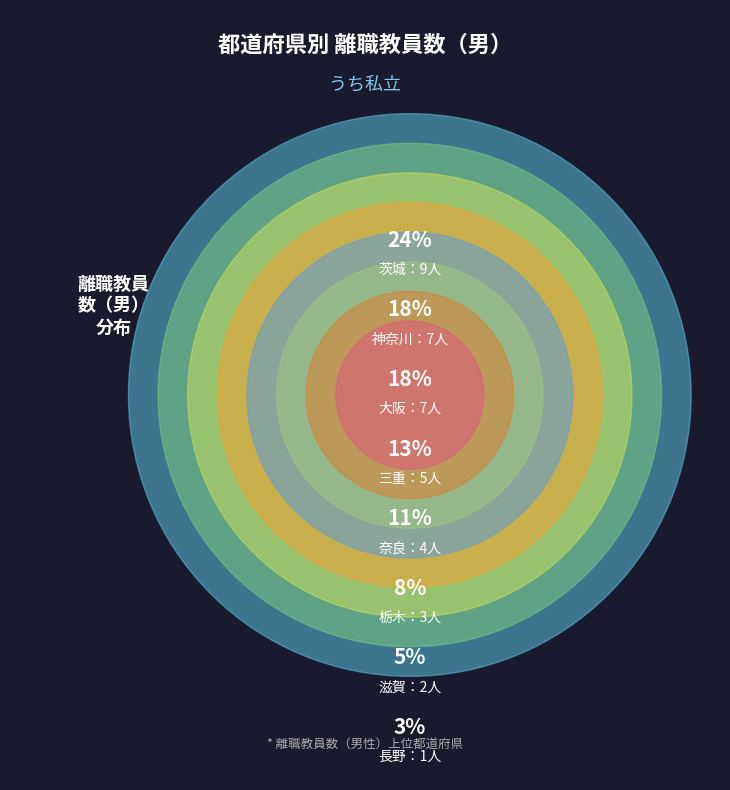

What is the change in value from 栃木 to 長野?

-2